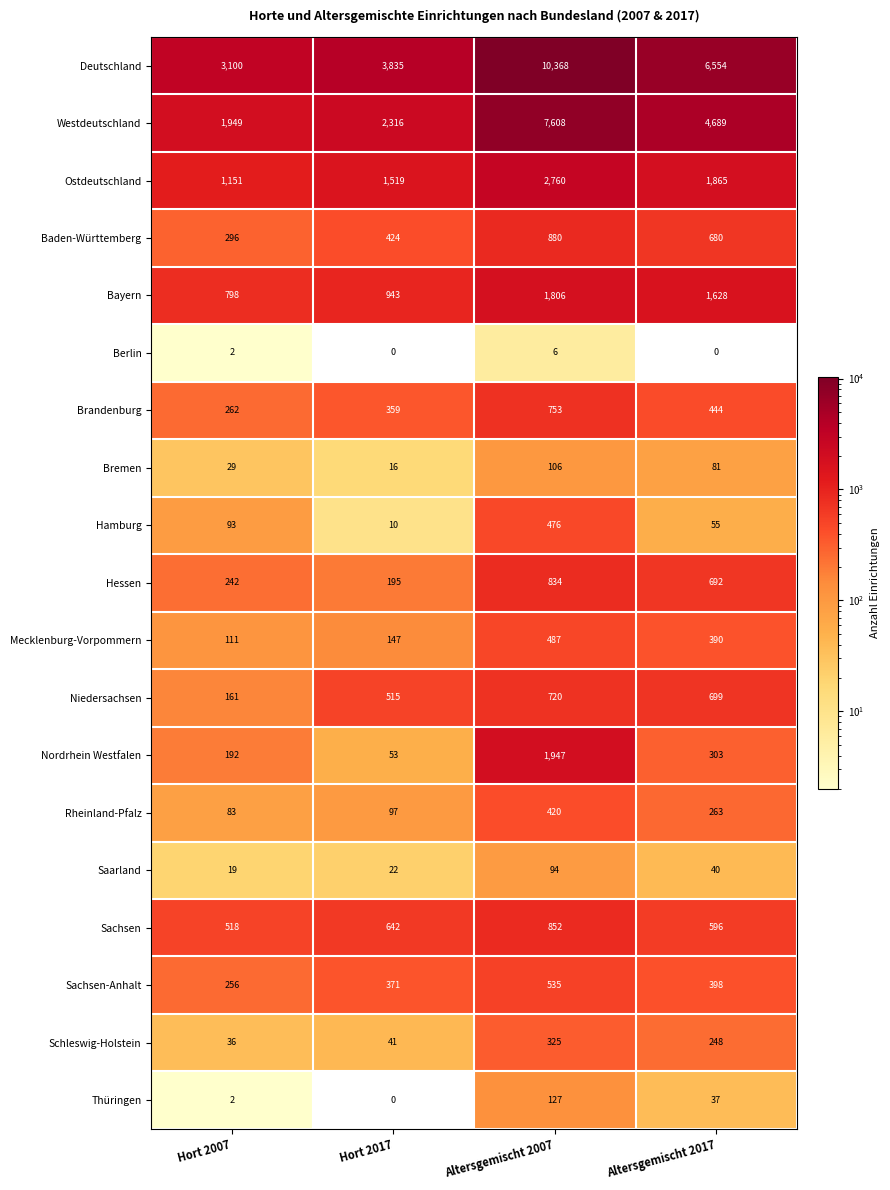

The Schleswig-Holstein series shows 248 at Altersgemischt 2017. True or false?

True